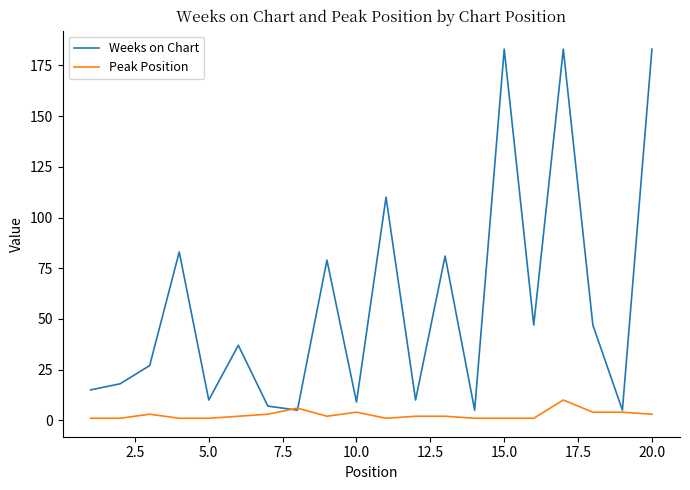

How many Peak Position values are between 1 and 4?

18